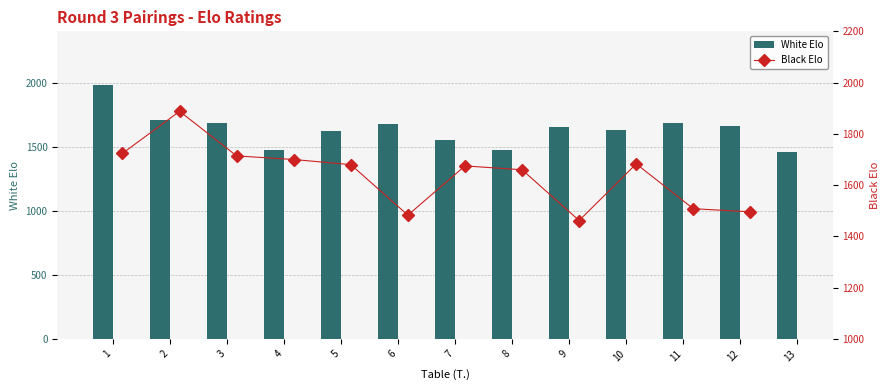

What is the value of the Black Elo bar at the 4th from the left?

1700.0